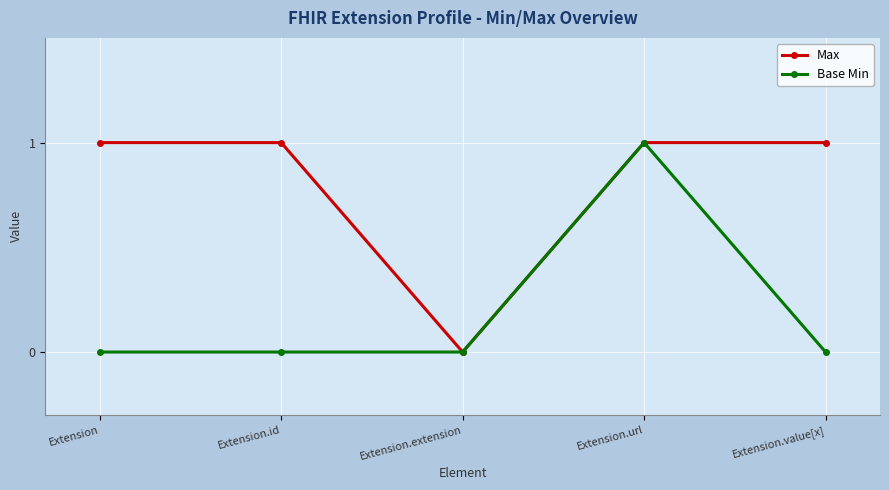

What is the value of the Max point at the 1st from the left?

1